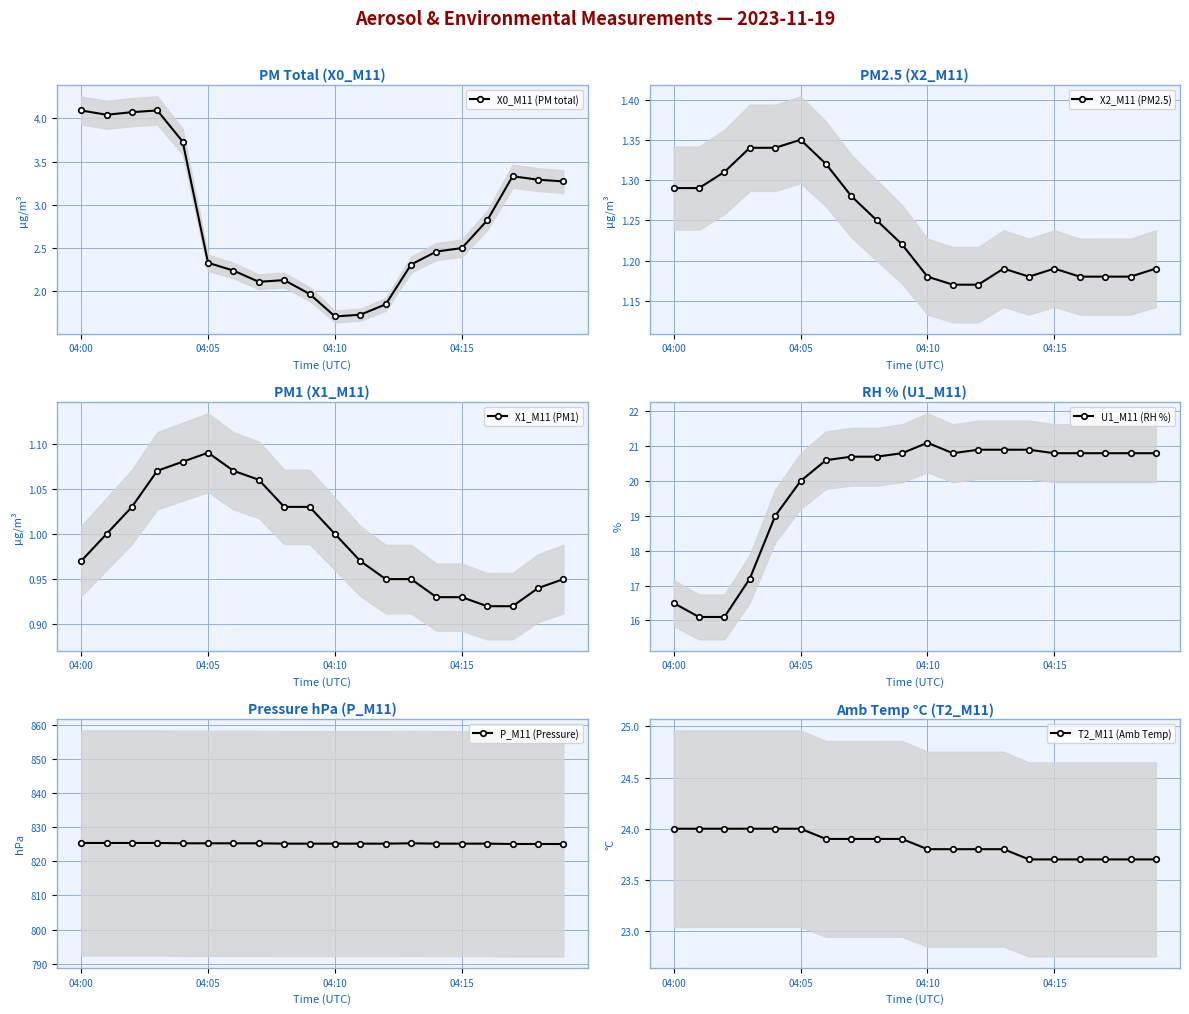

True or false: X0_M11 (PM total) has more than 1 points higher than both neighbors.

True